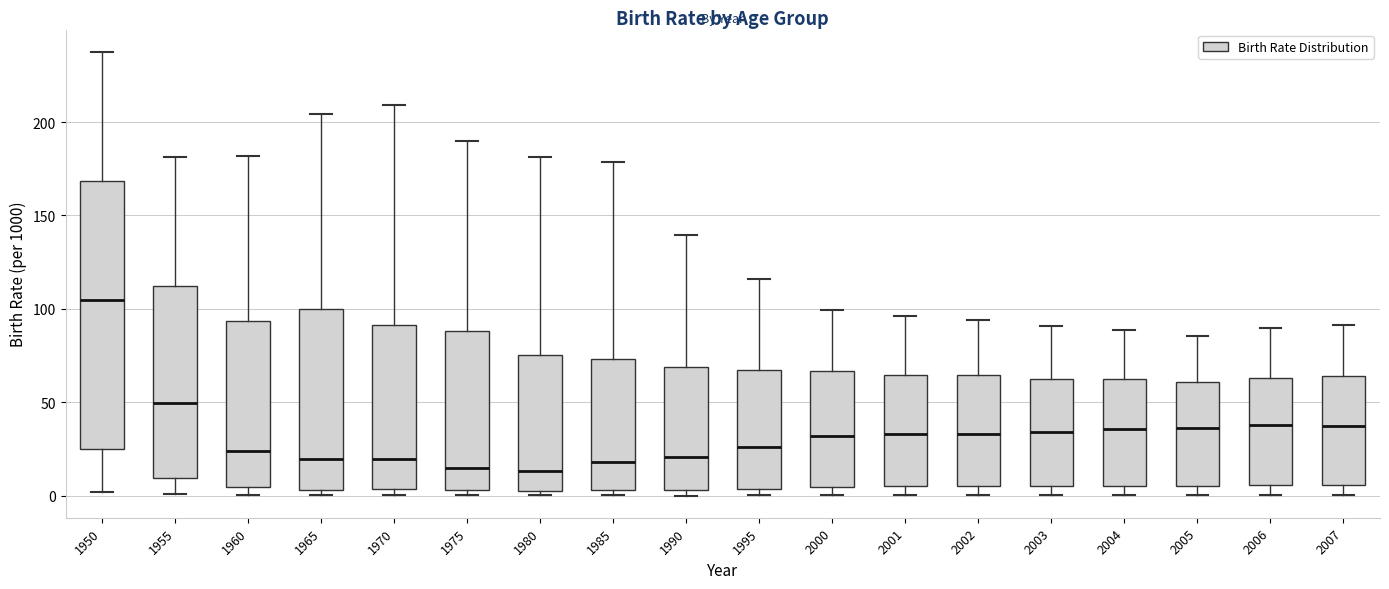

Which box's median line is the highest?

1950